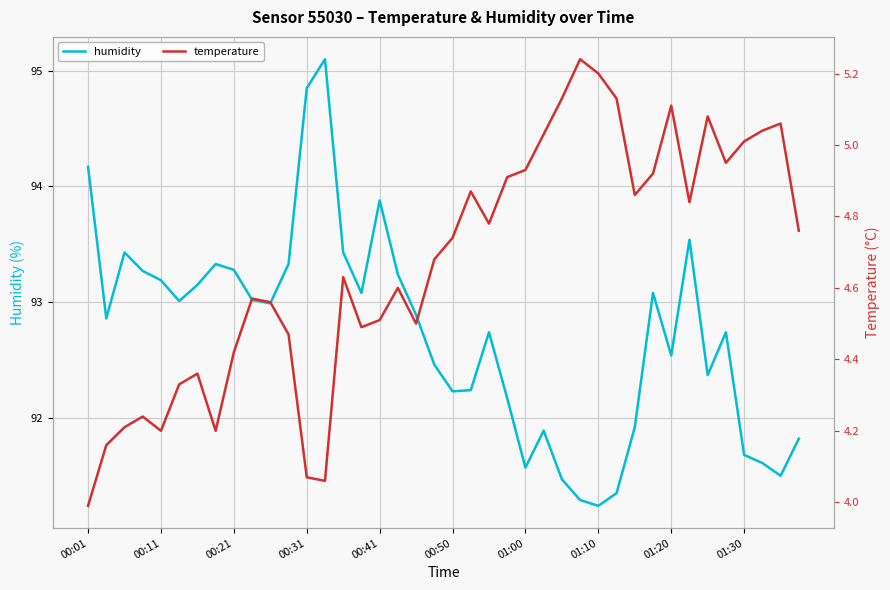

What is the value of the temperature point at the 28th from the left?

5.2